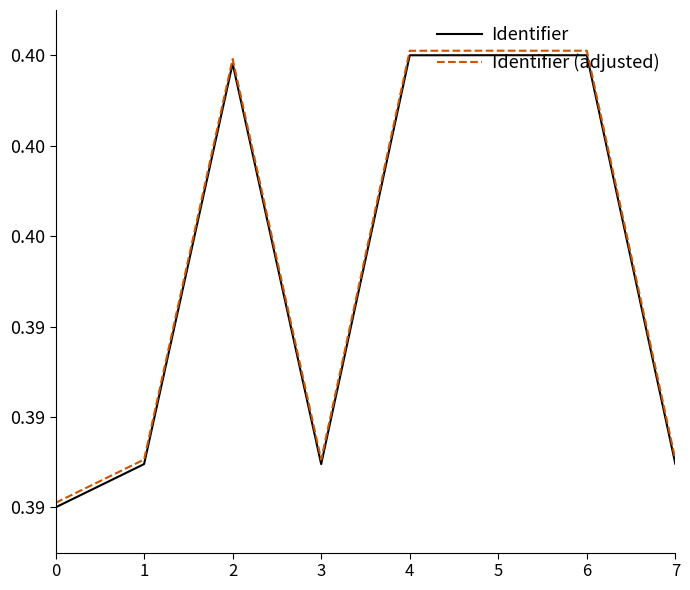

Which category has the highest value in the Identifier series?

5